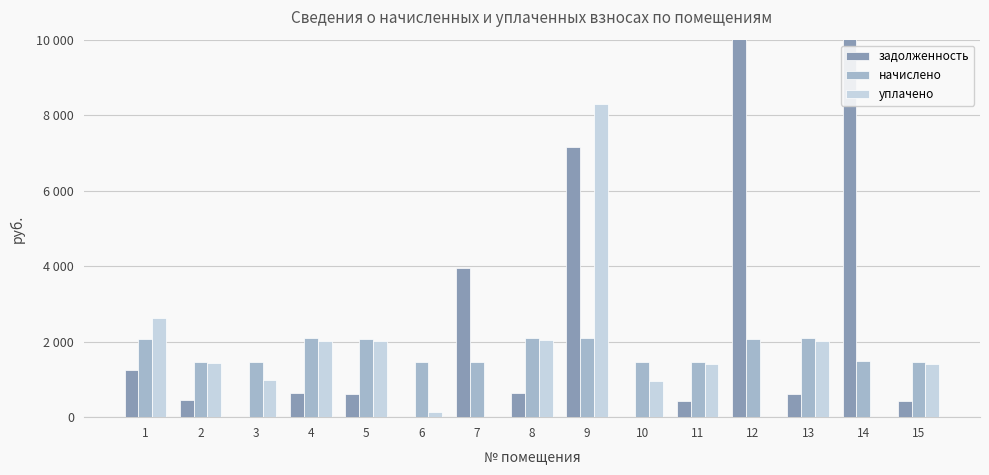

How many data points in начислено are less than 1488?

7